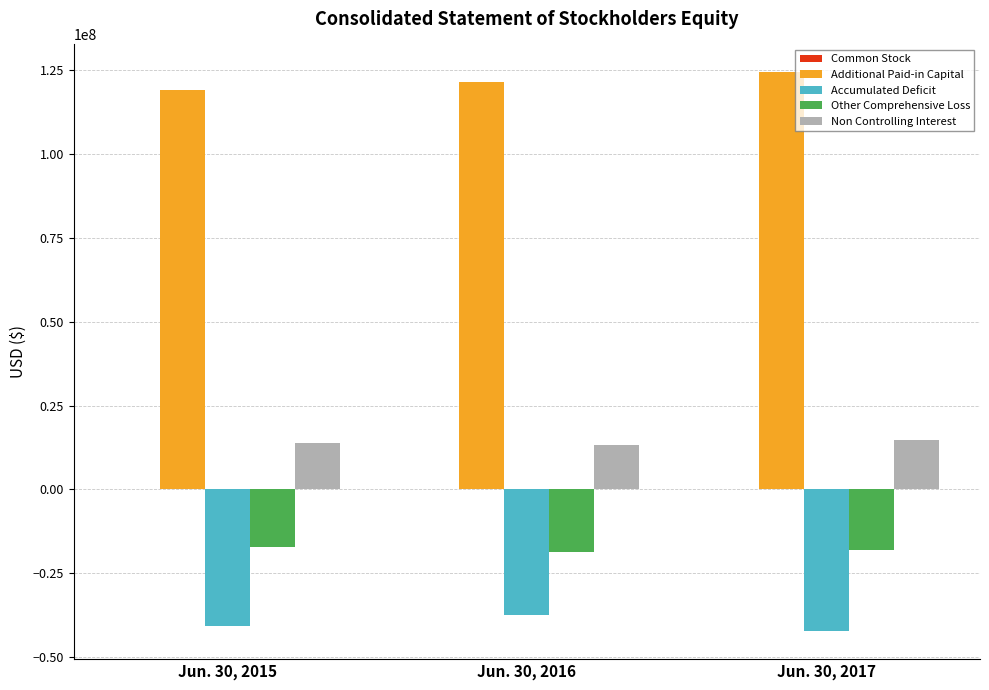

What is the approximate value of Non Controlling Interest at Jun. 30, 2016?

13337702